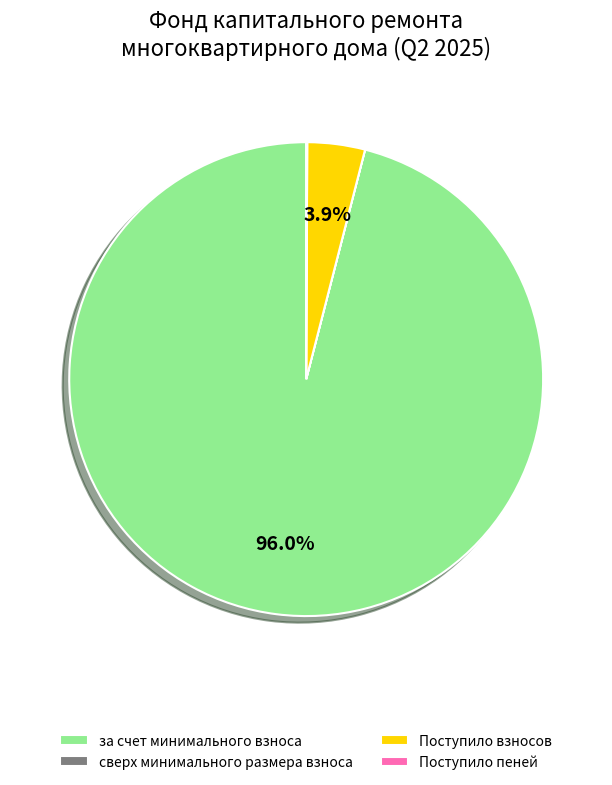

What portion of the pie excludes за счет минимального взноса?

4.0%